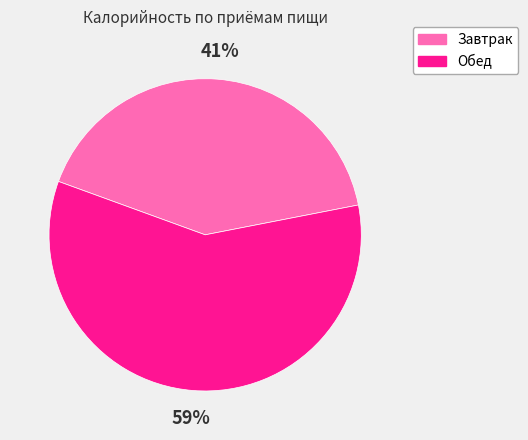

Which category accounts for the majority?

Обед